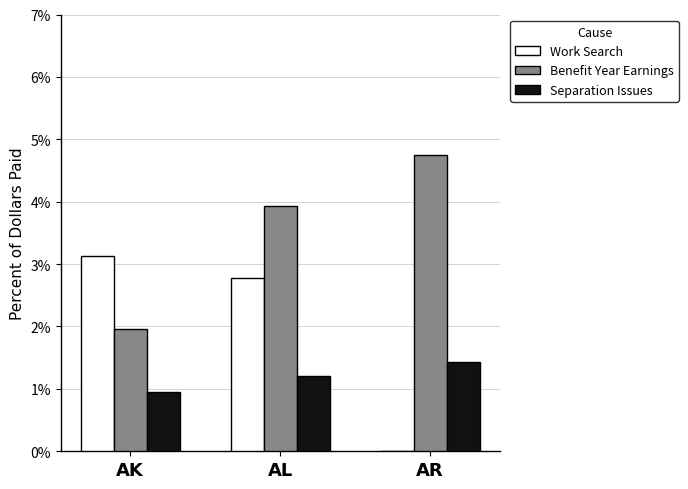

At AK, list the series in order from largest to smallest.

Work Search, Benefit Year Earnings, Separation Issues